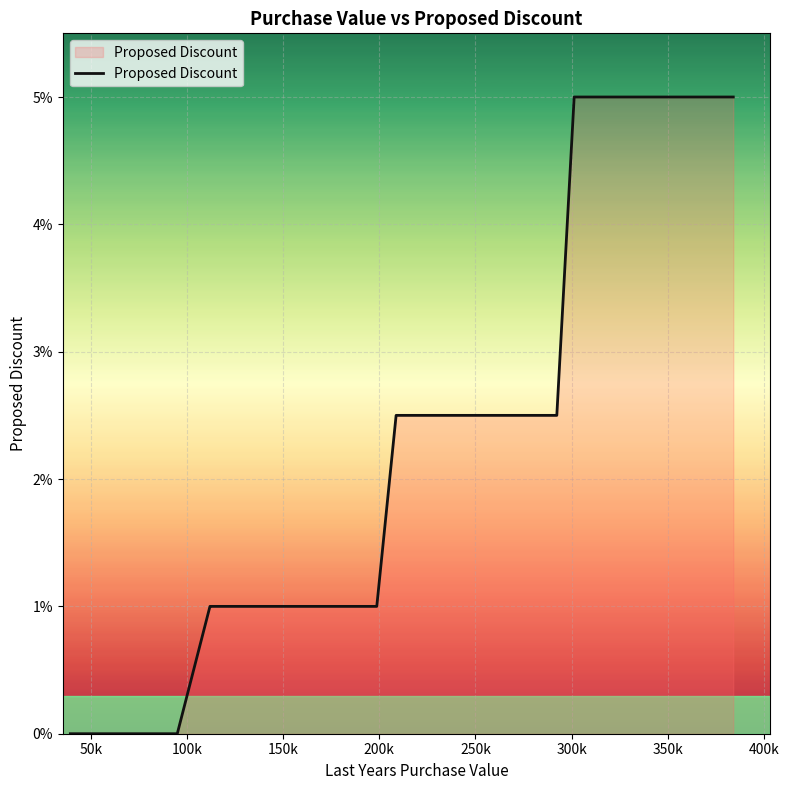

Does the chart display data point markers on the line(s)?

No